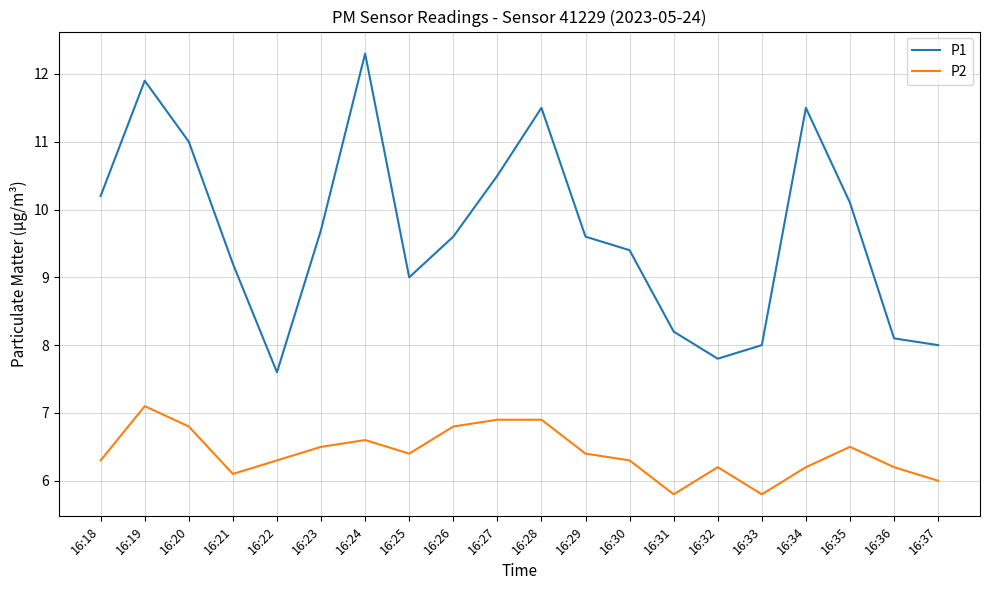

Reading right to left, what are all the values shown in this chart?

P1: 16:37=8.0	16:36=8.1	16:35=10.1	16:34=11.5	16:33=8.0	16:32=7.8	16:31=8.2	16:30=9.4	16:29=9.6	16:28=11.5	16:27=10.5	16:26=9.6	16:25=9.0	16:24=12.3	16:23=9.7	16:22=7.6	16:21=9.2	16:20=11.0	16:19=11.9	16:18=10.2
P2: 16:37=6.0	16:36=6.2	16:35=6.5	16:34=6.2	16:33=5.8	16:32=6.2	16:31=5.8	16:30=6.3	16:29=6.4	16:28=6.9	16:27=6.9	16:26=6.8	16:25=6.4	16:24=6.6	16:23=6.5	16:22=6.3	16:21=6.1	16:20=6.8	16:19=7.1	16:18=6.3